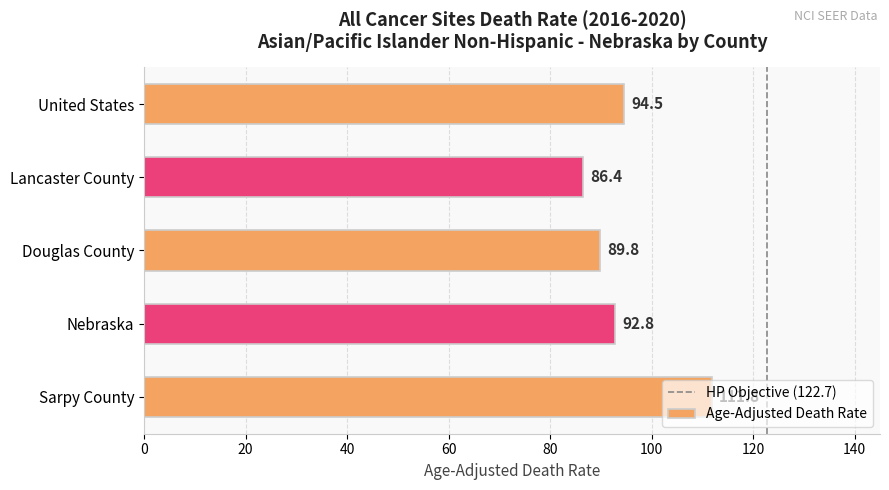

What is the smallest value displayed?

86.4